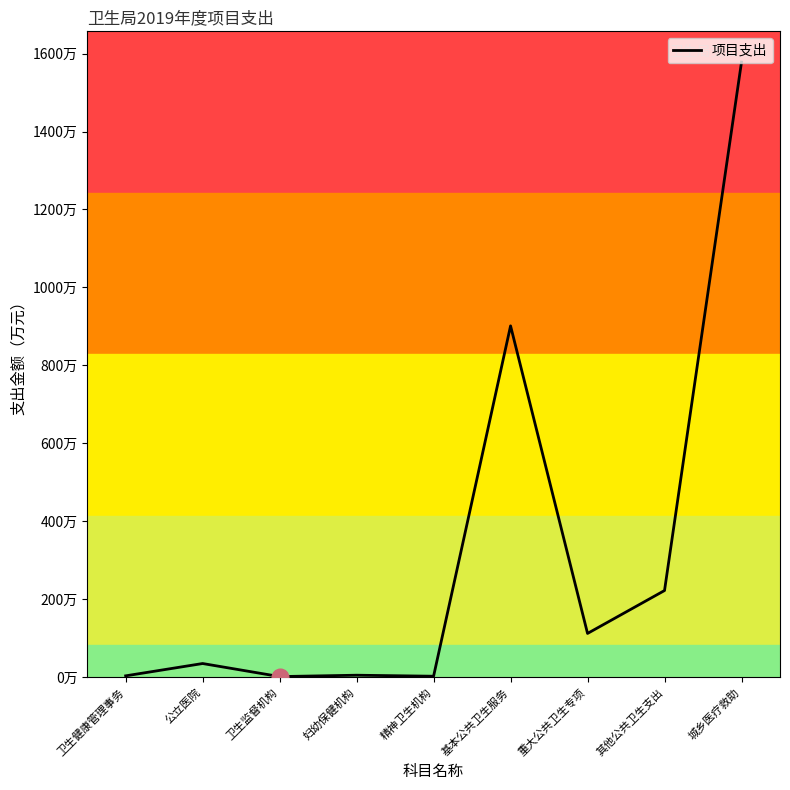

Which has a higher value, 基本公共卫生服务 or 妇幼保健机构?

基本公共卫生服务